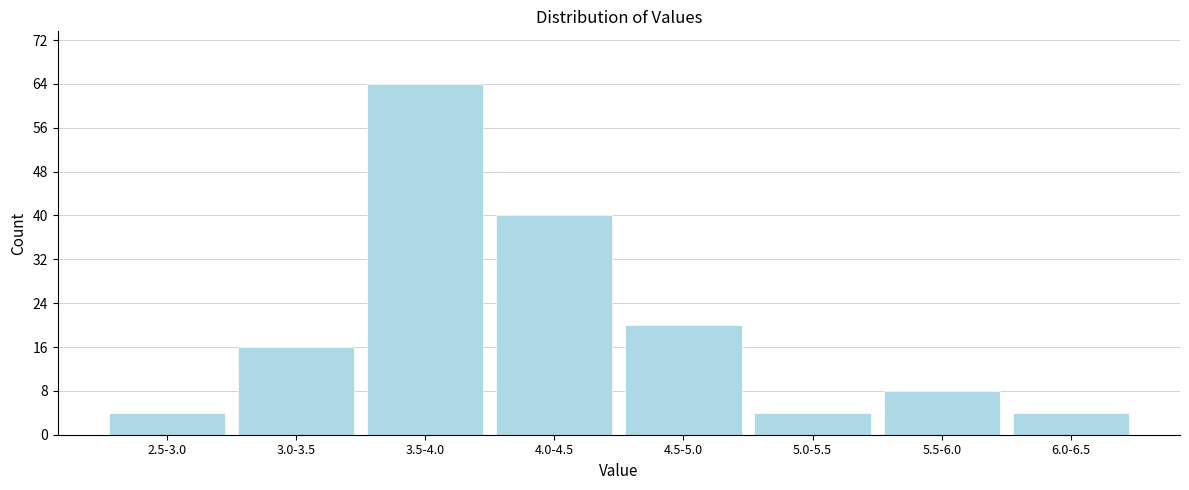

Reading left to right, transcribe all the data shown in this chart.

4	16	64	40	20	4	8	4